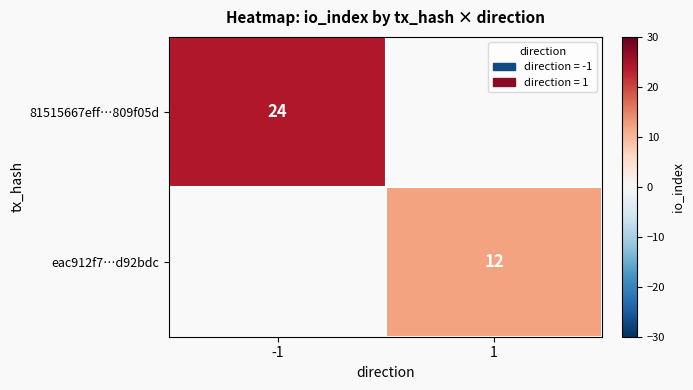

The value of eac912f7…d92bdc at 1 is 20. True or false?

False